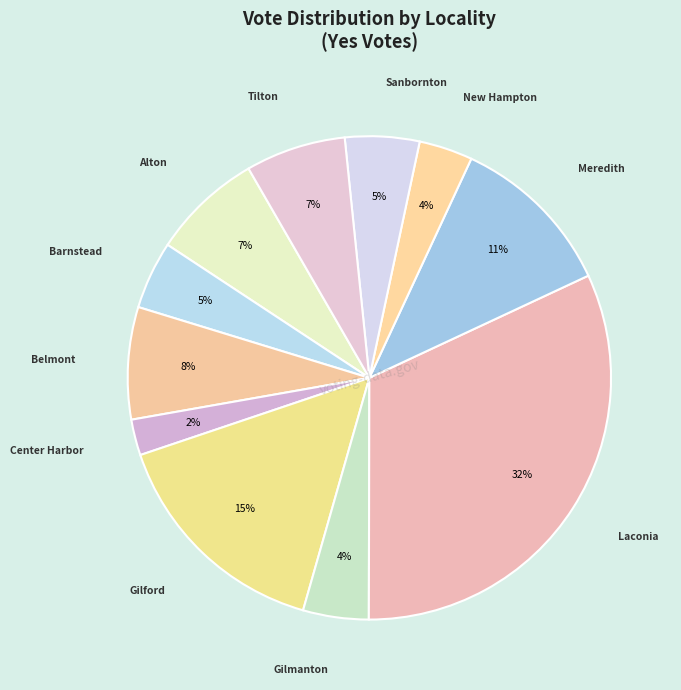

How many segments does this pie chart have?

11